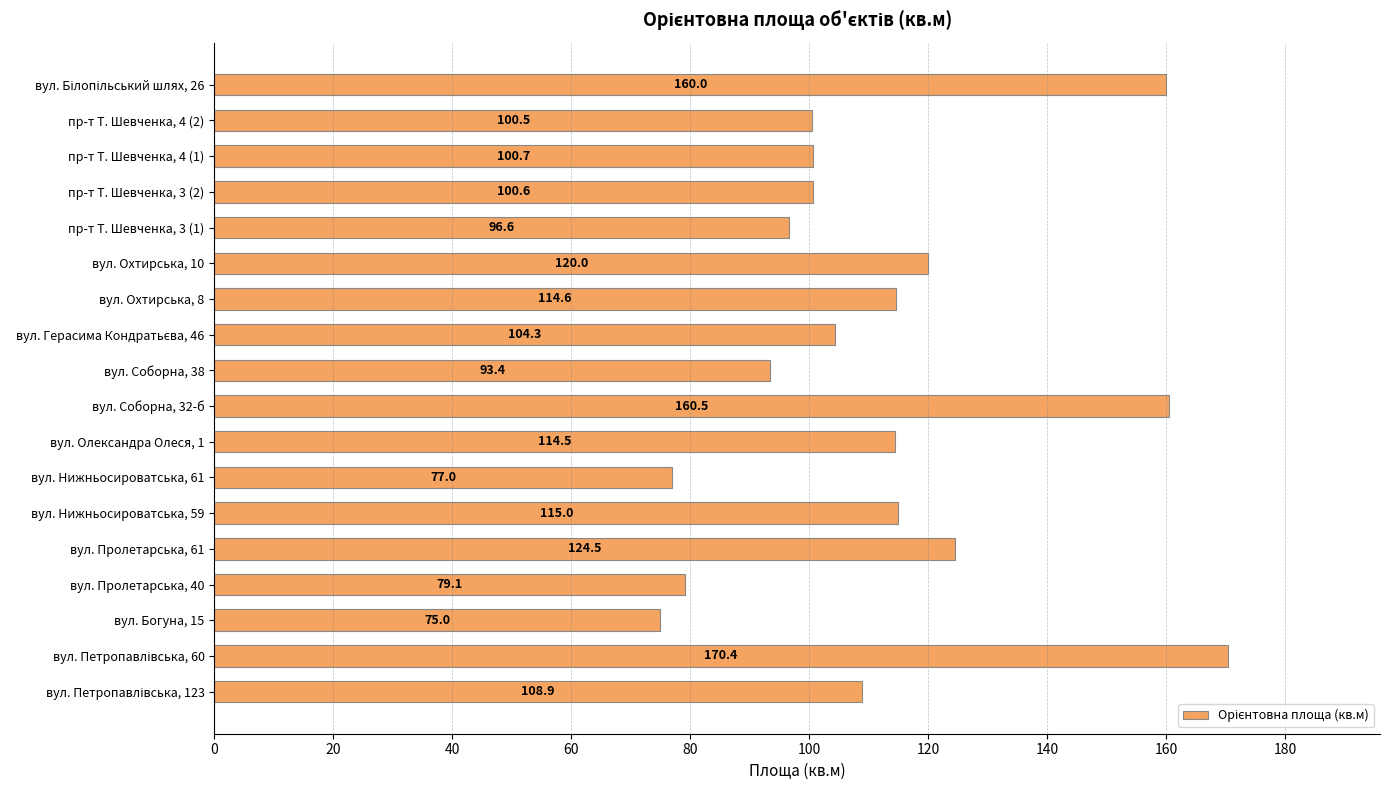

What is the difference between the maximum and minimum values?

95.4